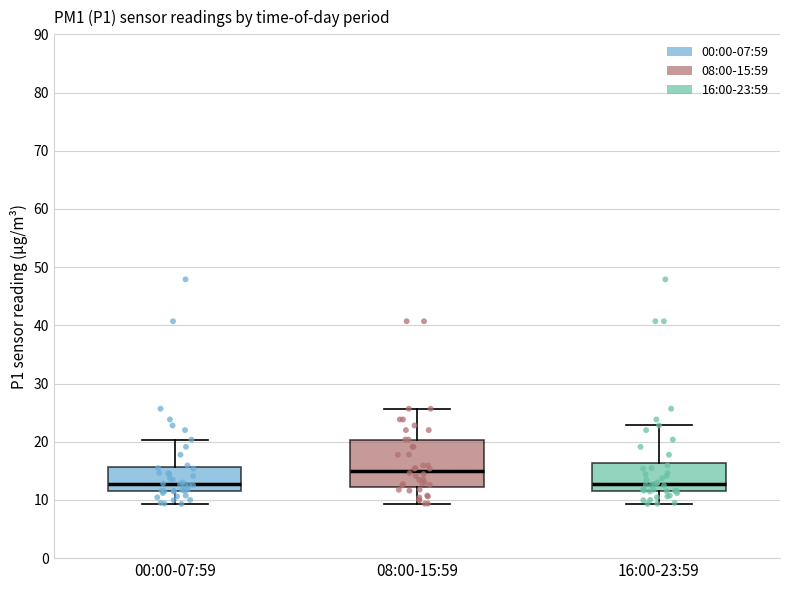

Which box is the tallest, from its lower edge to its upper edge?

08:00-15:59